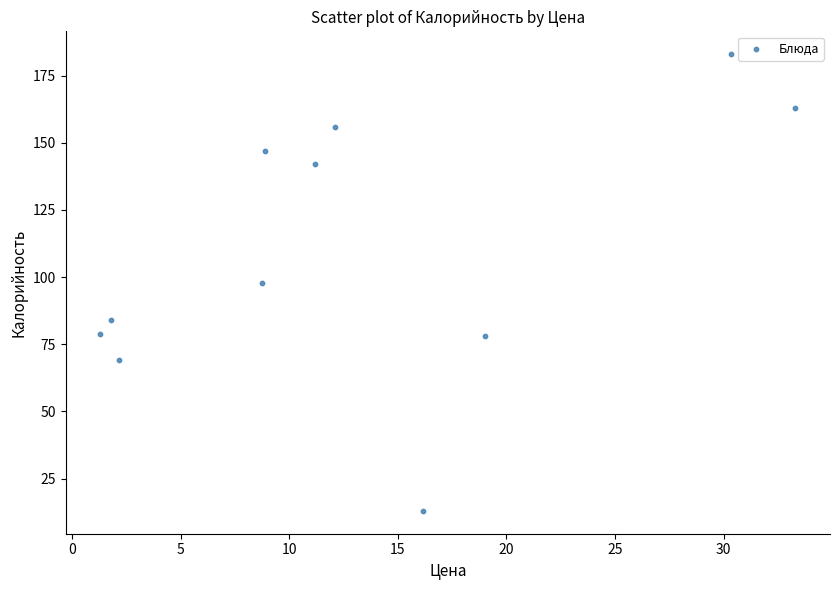

What is the average Y value?

110